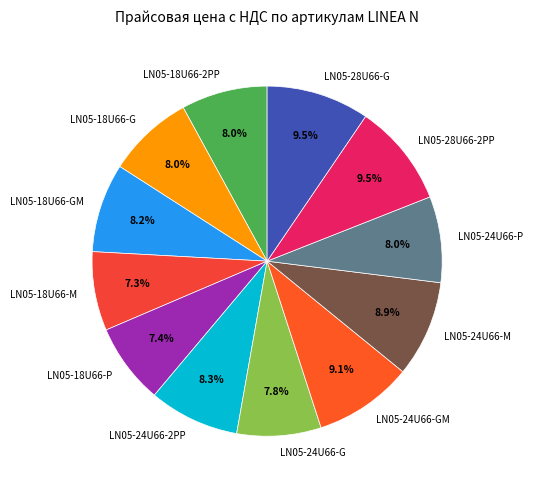

Does any single category account for the majority?

No